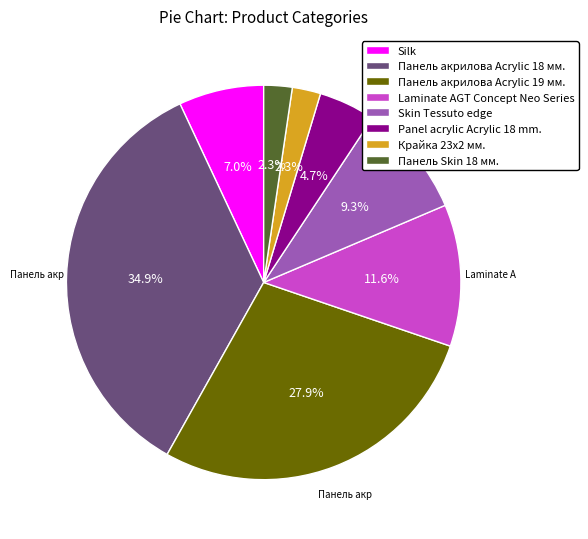

Is it true that Крайка 23x2 мм. is 2% of the pie?

True